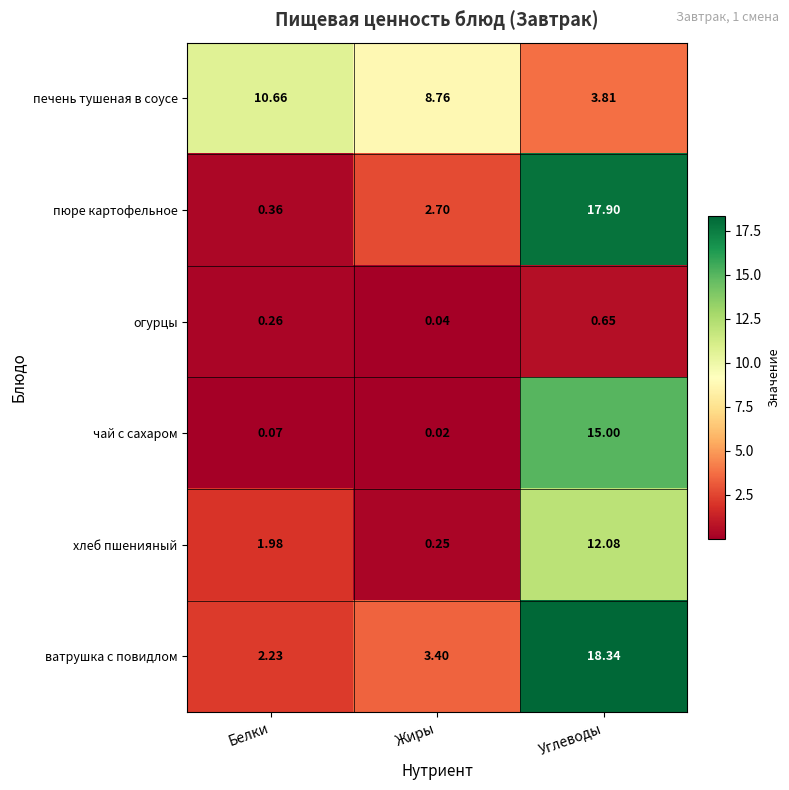

Which series has the widest spread of values?

пюре картофельное